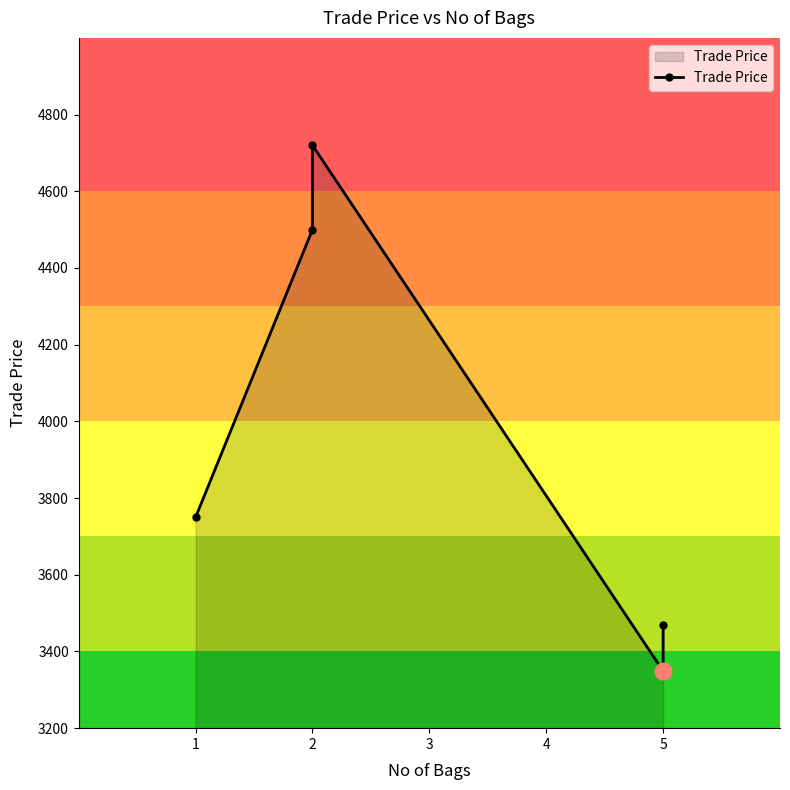

Is it true that the value at 1 is 3750.0?

True